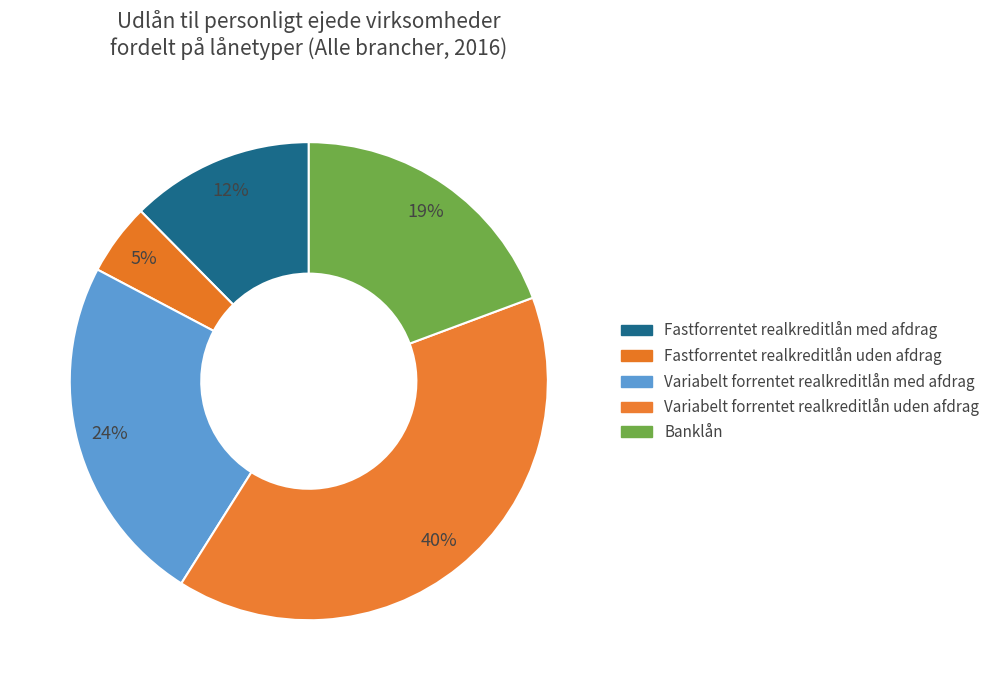

How many segments does this pie chart have?

5